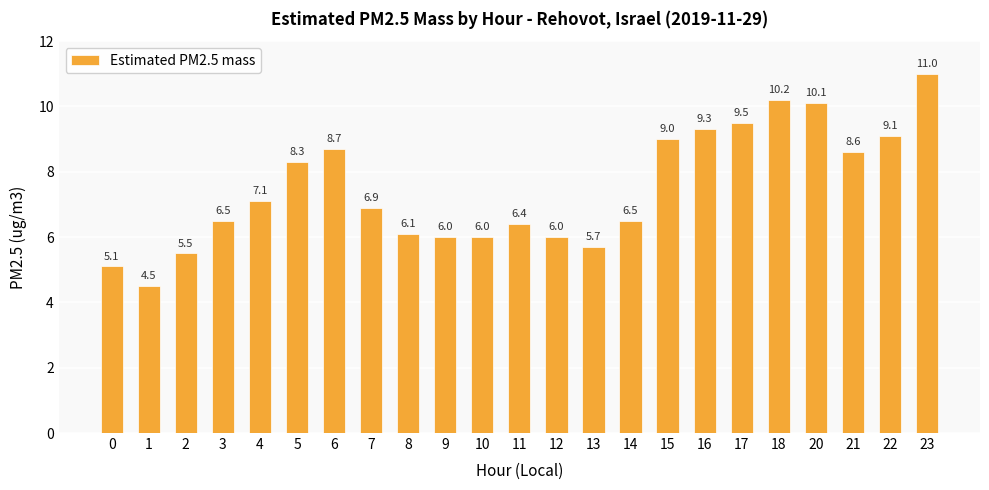

Between 13 and 16, which is larger?

16